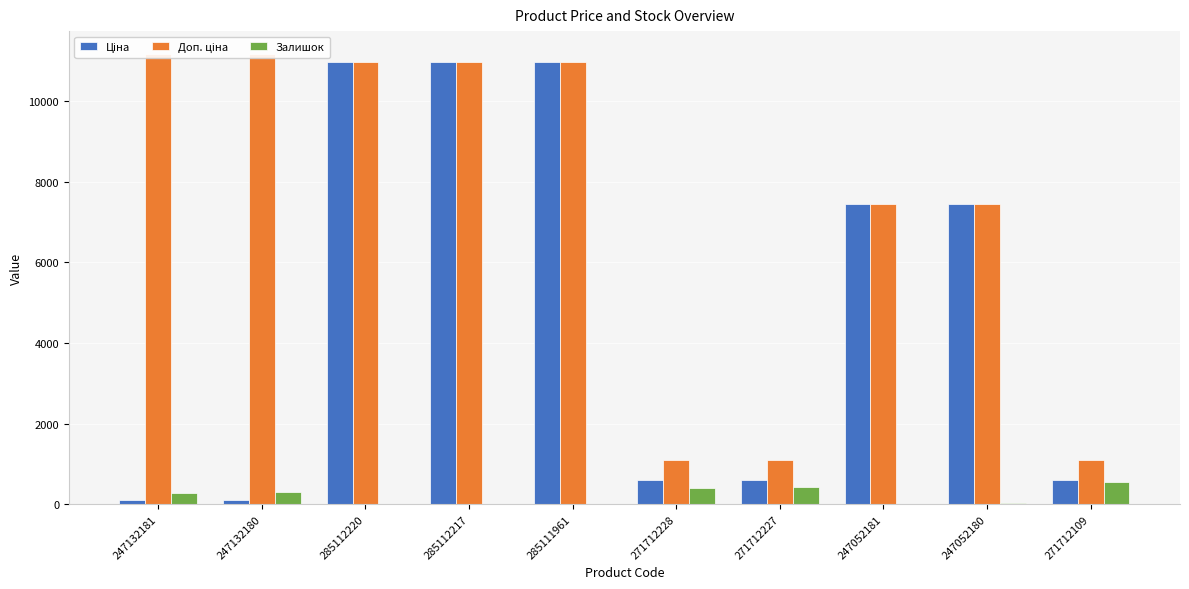

How many distinct data groups are displayed?

3